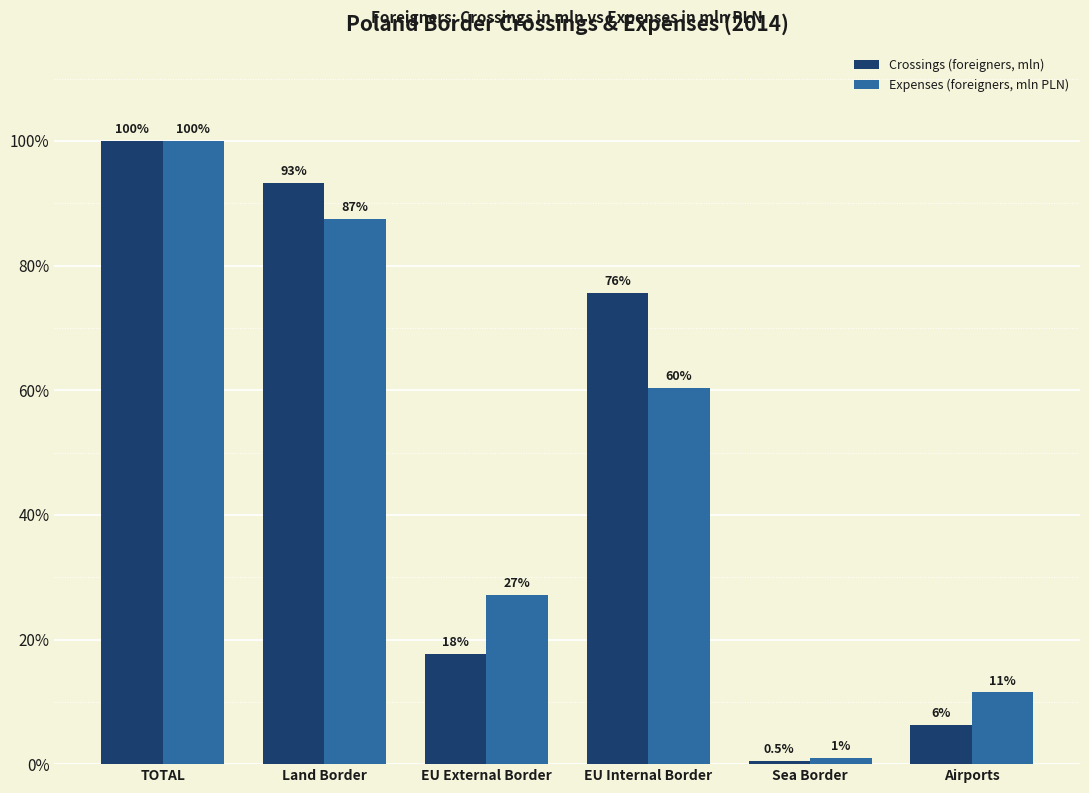

True or false: Crossings (foreigners, mln) has a value of 24.3 at EU External Border.

False